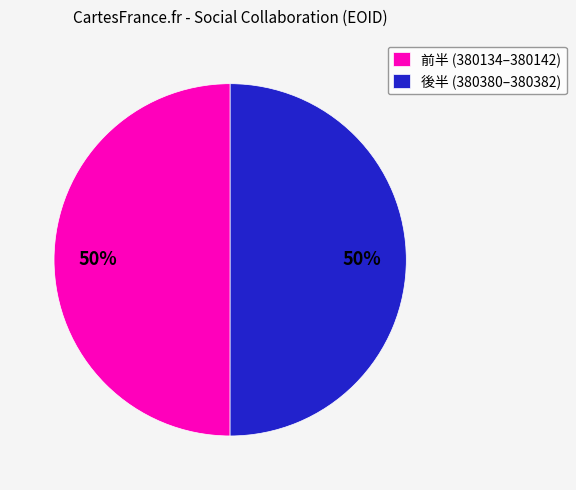

How many slices are in this pie chart?

2